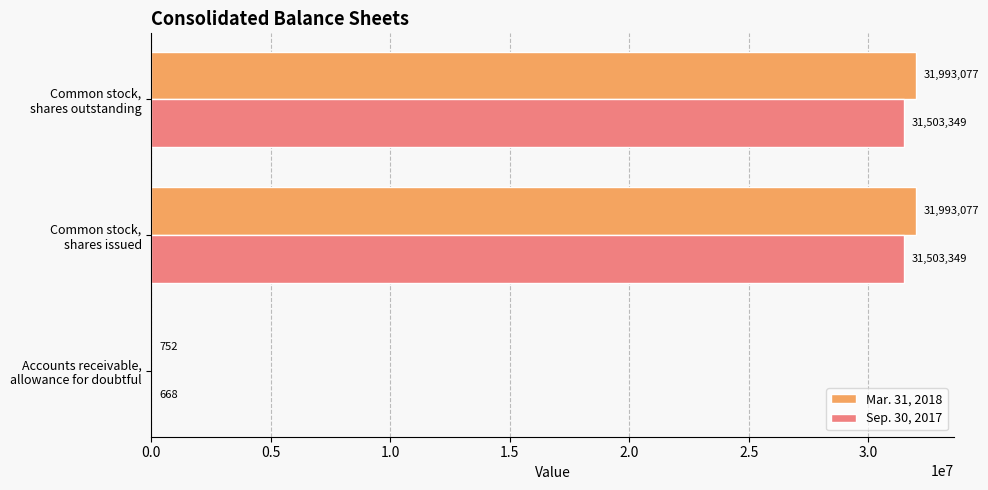

What is the sum of all Sep. 30, 2017 values?

63007366